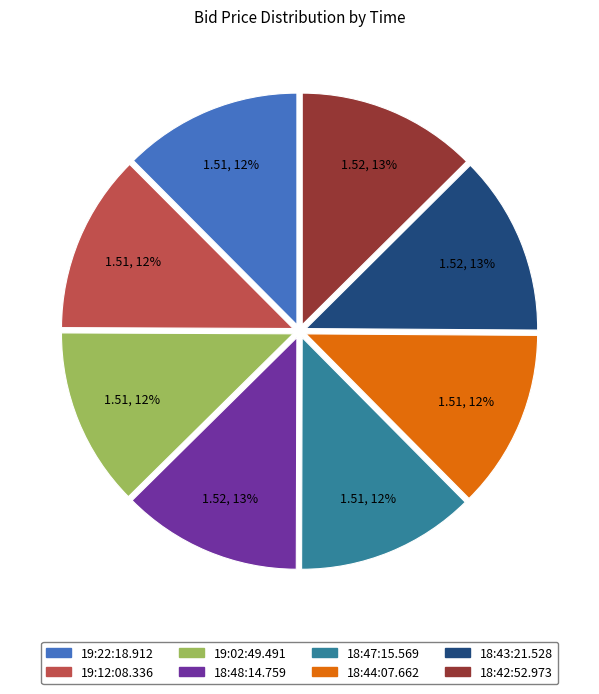

Does 18:47:15.569 account for over 50% of the chart?

No